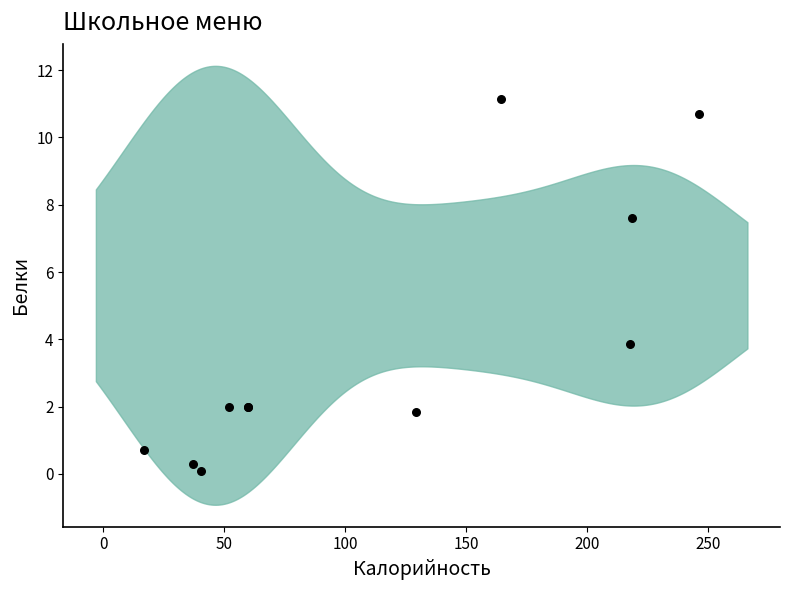

What Y value in the scatter plot is closest to 5?

3.9